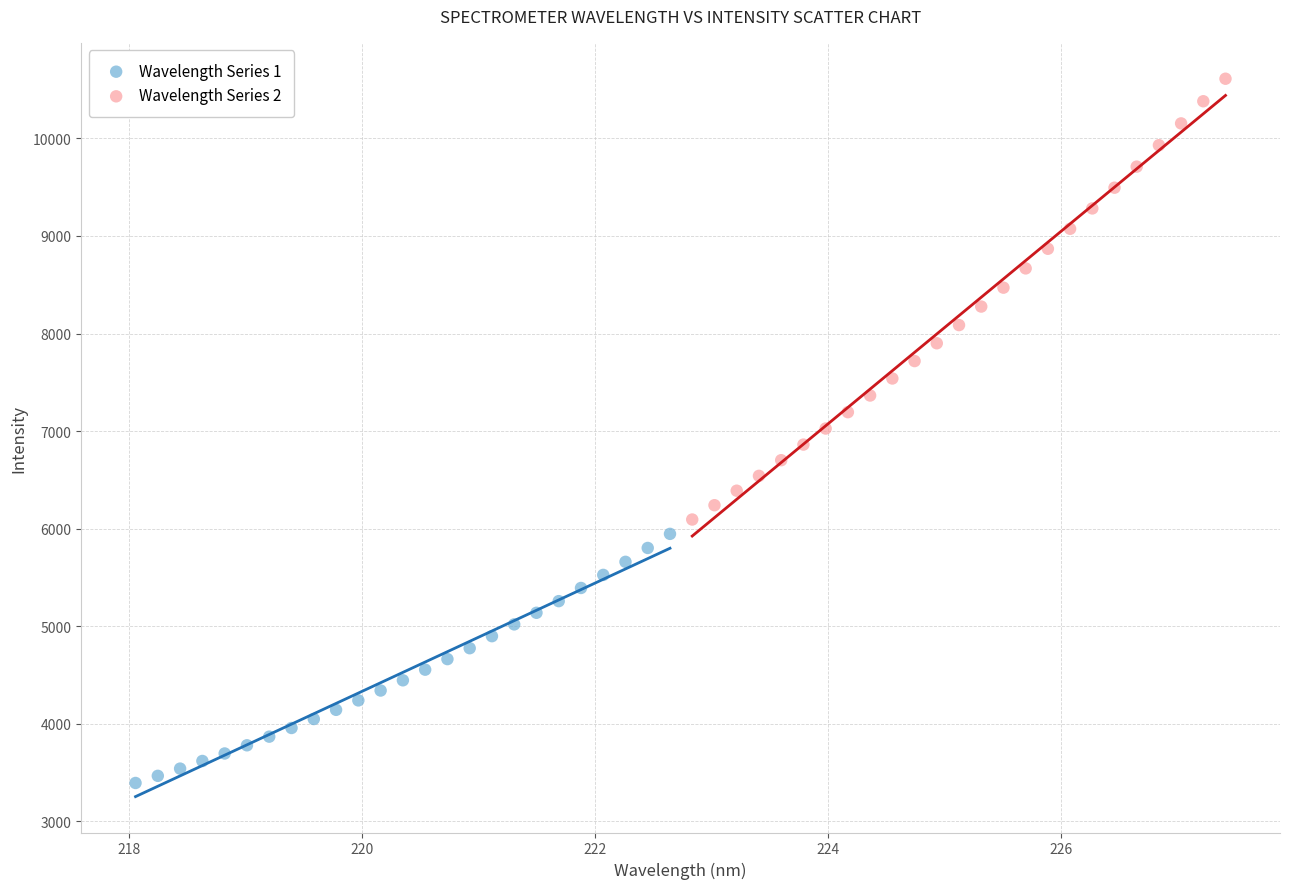

Which series has the widest spread of Y values?

Wavelength Series 2